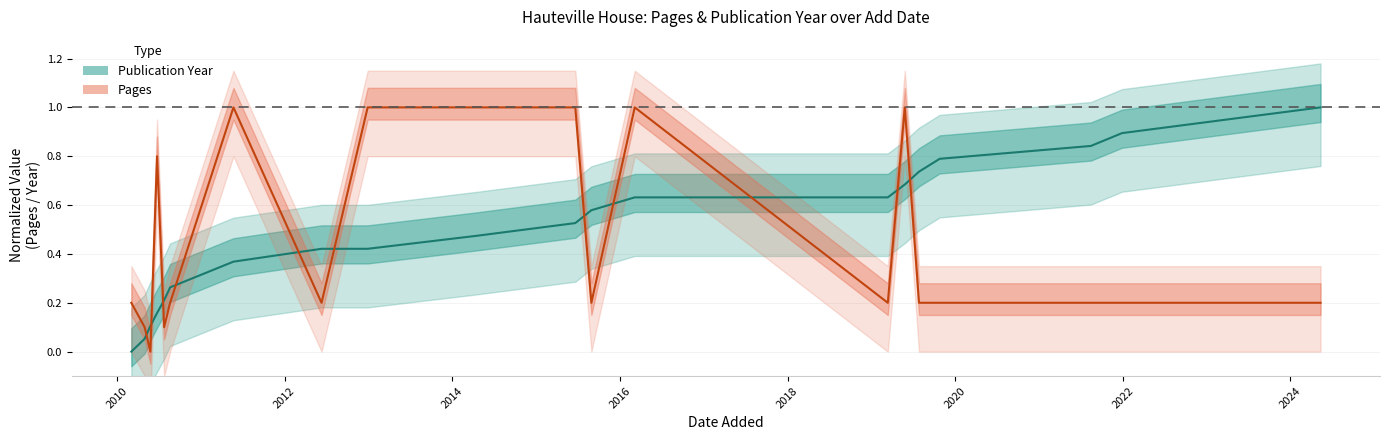

What is the greatest value displayed?

1.0